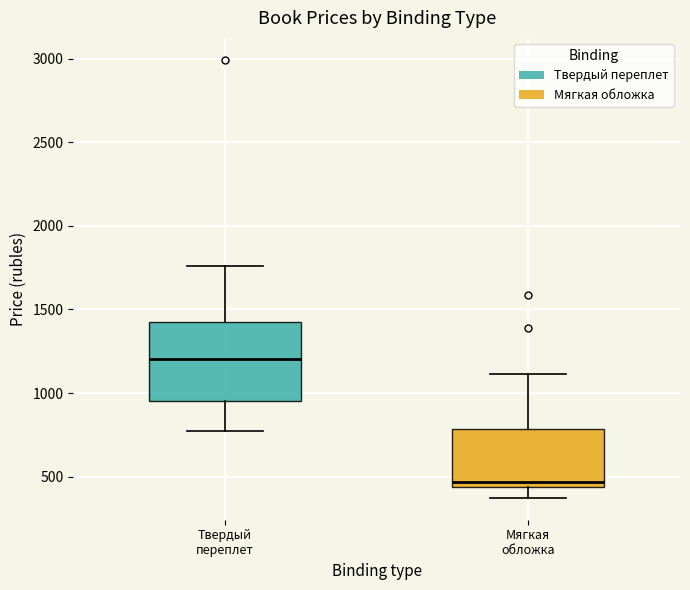

Which box has the highest median line?

Твердый переплет